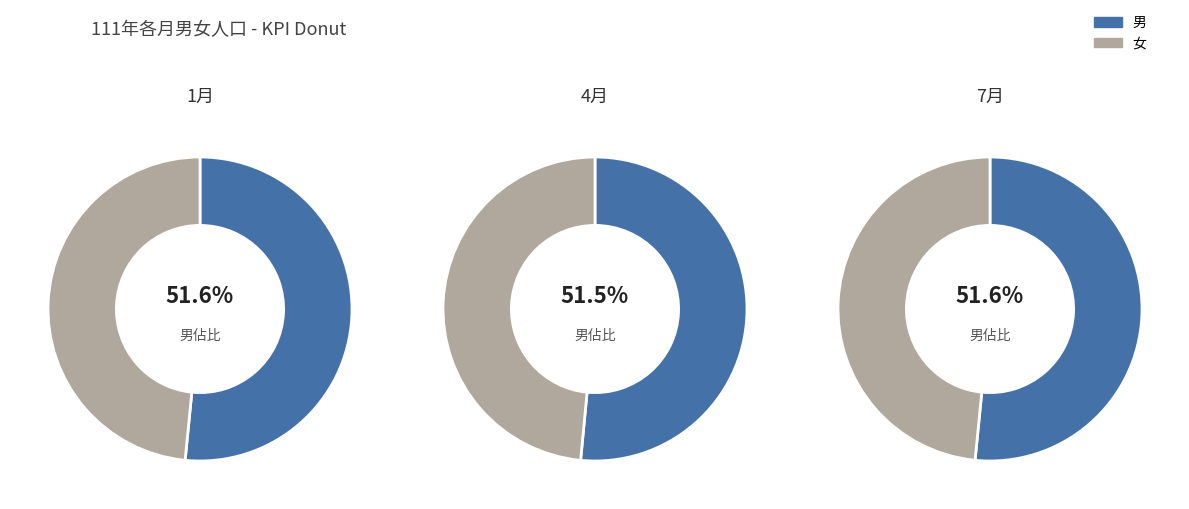

Between 3 and 1, which is larger?

1